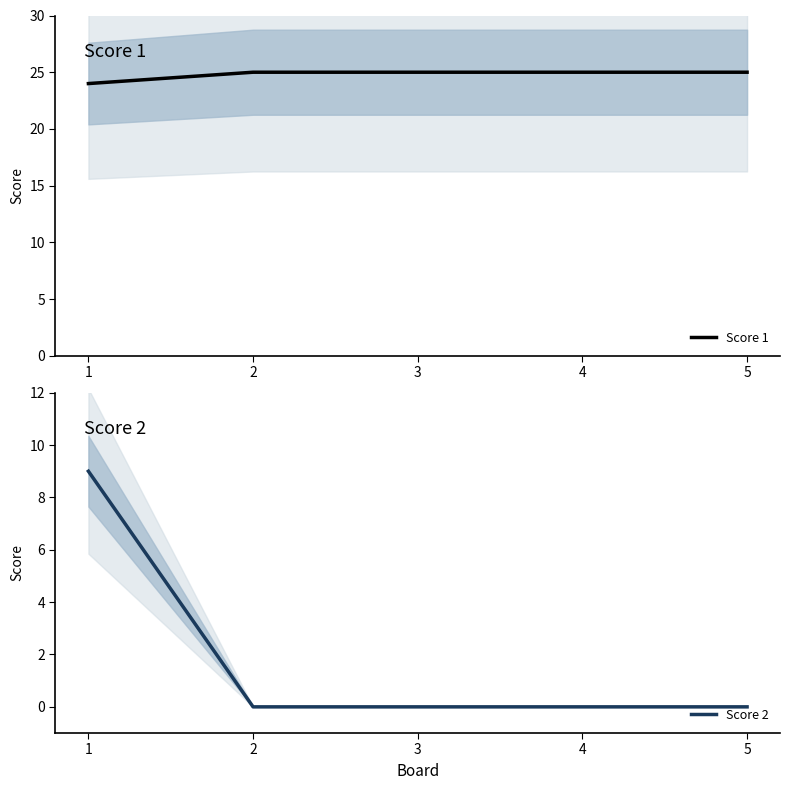

Reading left to right, what are all the values shown in this chart?

Score 1: 1=24	2=25	3=25	4=25	5=25
Score 2: 1=9	2=0	3=0	4=0	5=0